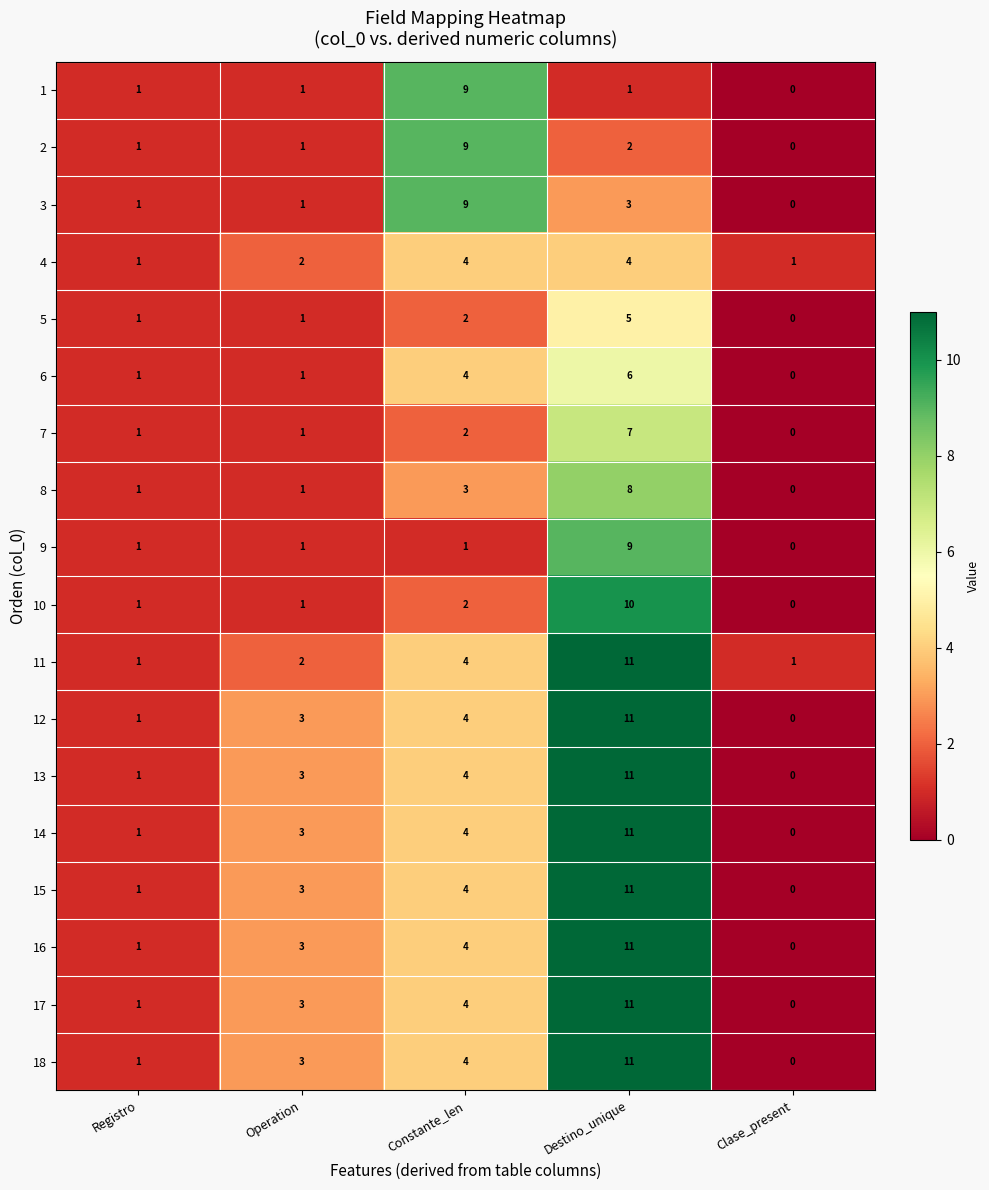

What is the difference between the 6 values at Operation and Destino_unique?

5